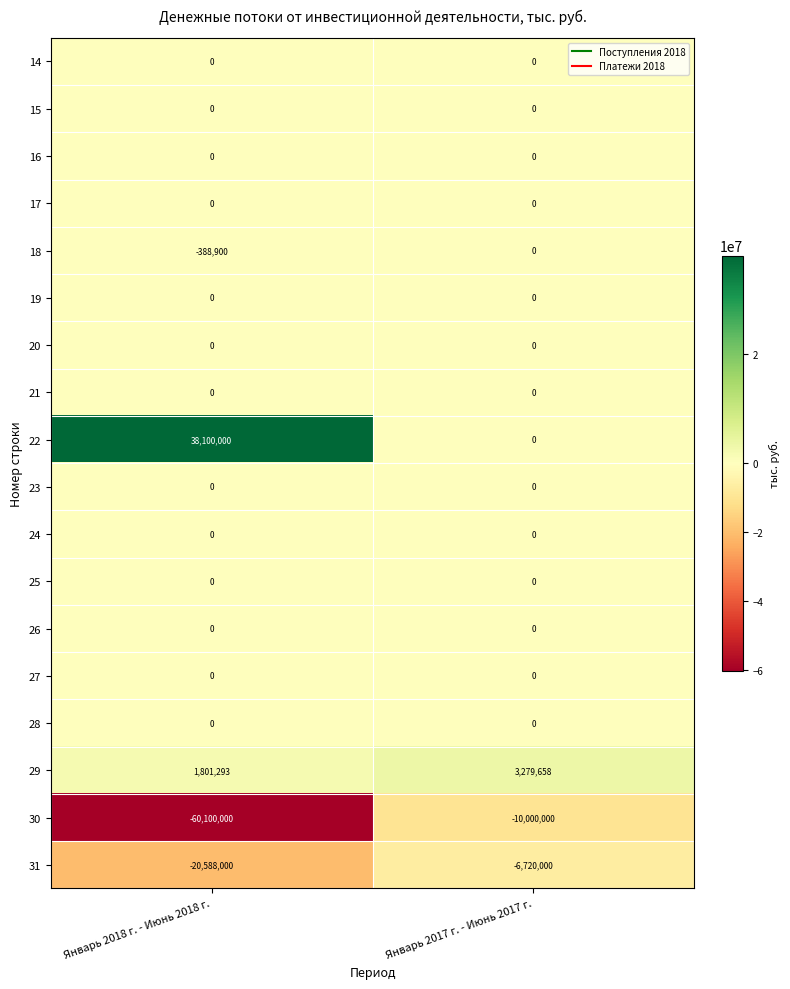

The value of 30 at Январь 2017 г. - Июнь 2017 г. is -10000000. True or false?

True